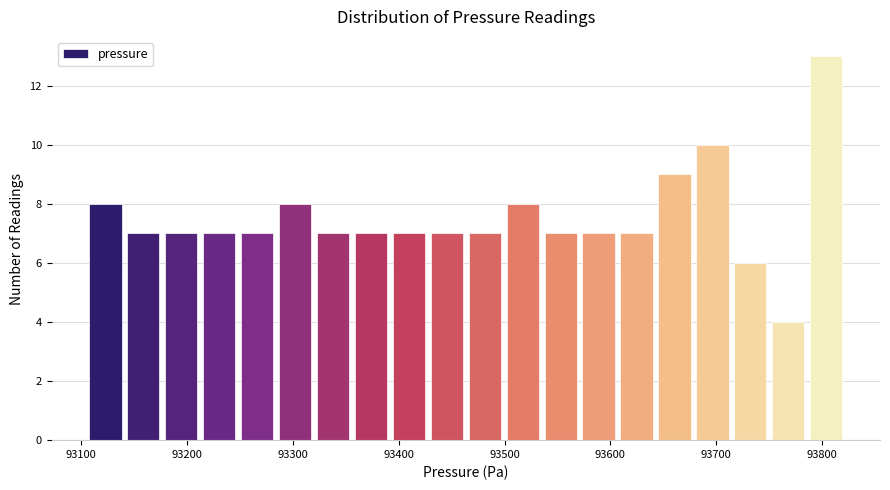

Read against the x-axis, roughly where is the centre of the tallest bar?

93800